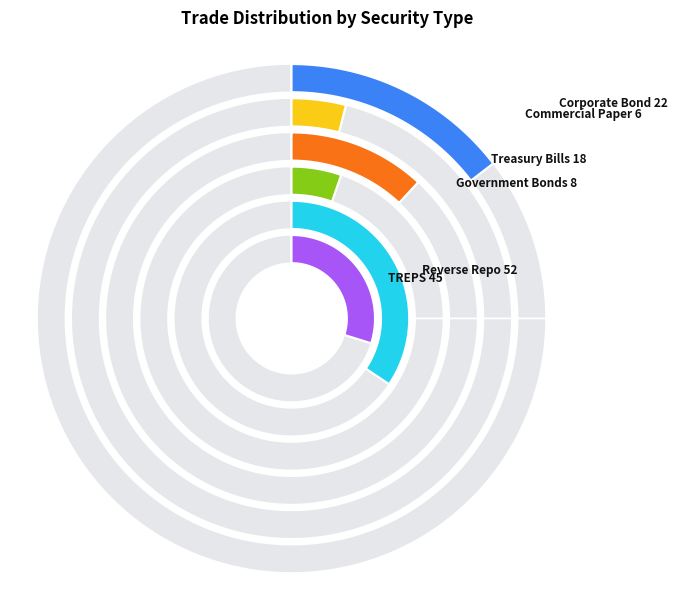

True or false: TREPS accounts for 35% of the total.

False